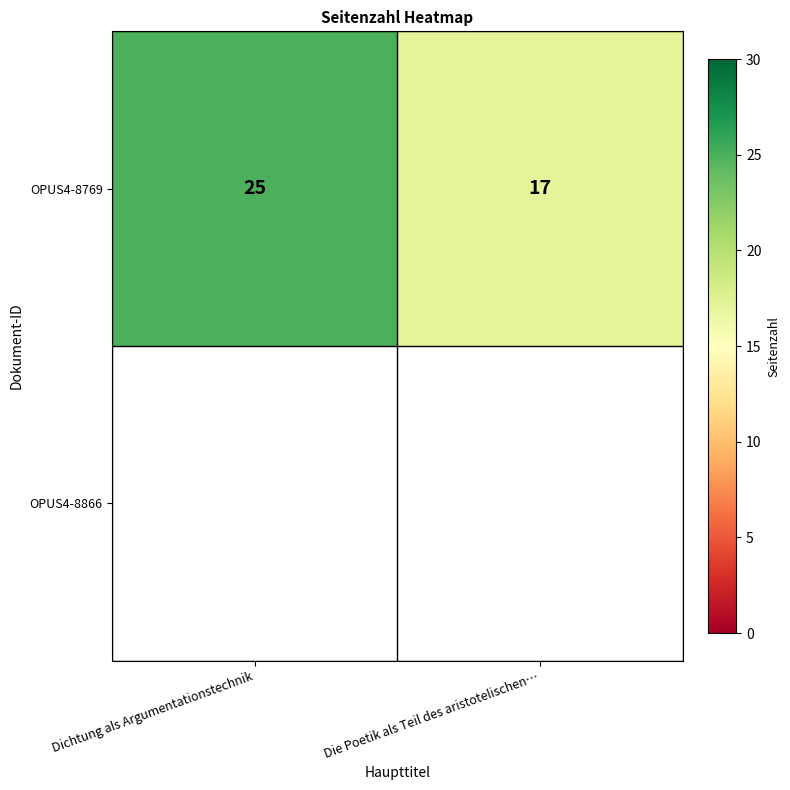

Reading right to left, transcribe all the data shown in this chart.

Die Poetik als Teil des aristotelischen…=17	Dichtung als Argumentationstechnik=25